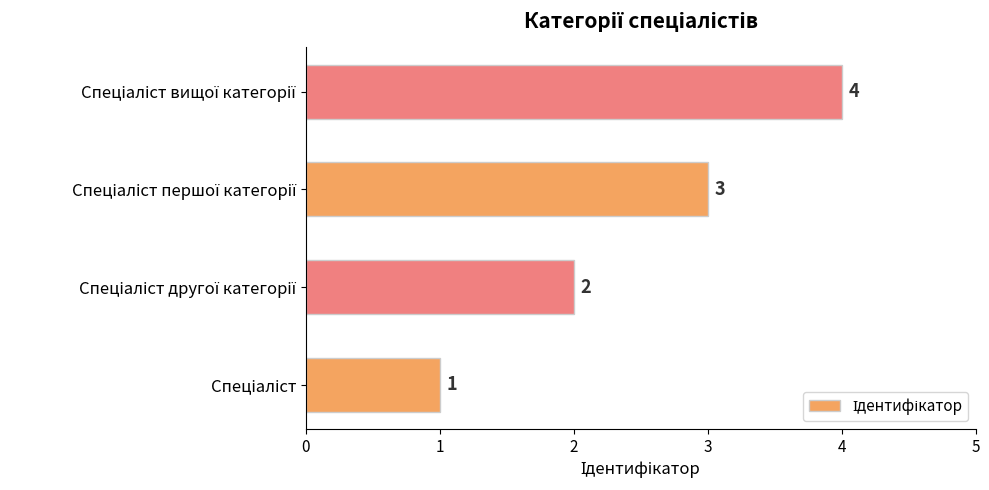

How many values are between 2 and 4?

3